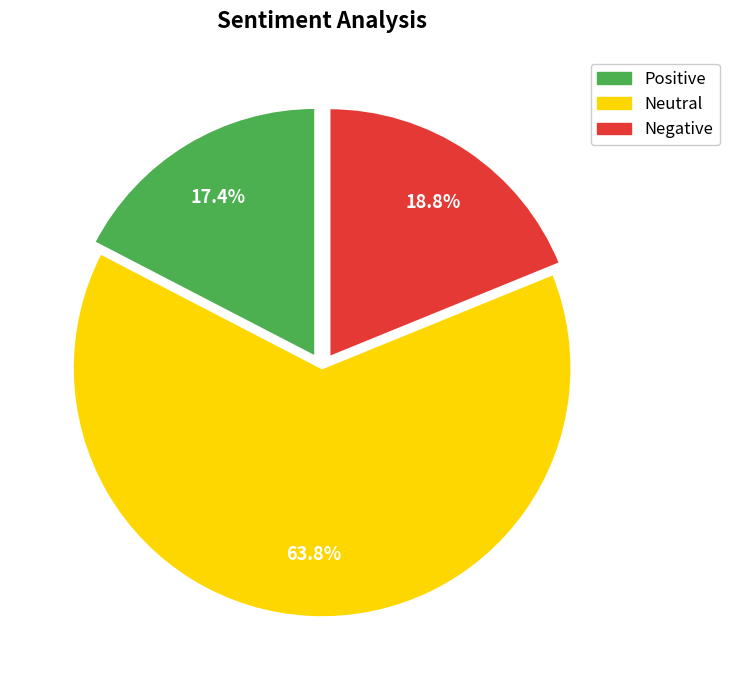

Does any single category account for the majority?

Yes